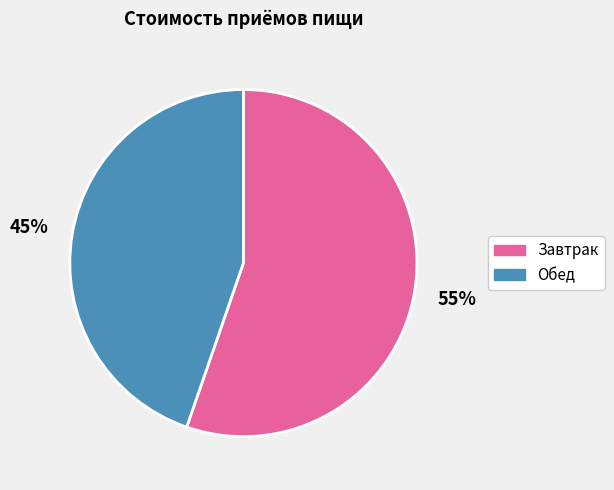

Which category accounts for the majority?

Завтрак